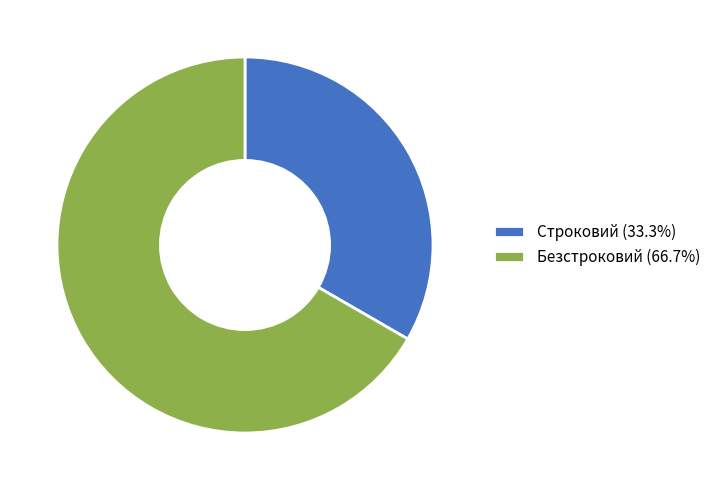

Count the number of slices in the pie.

2